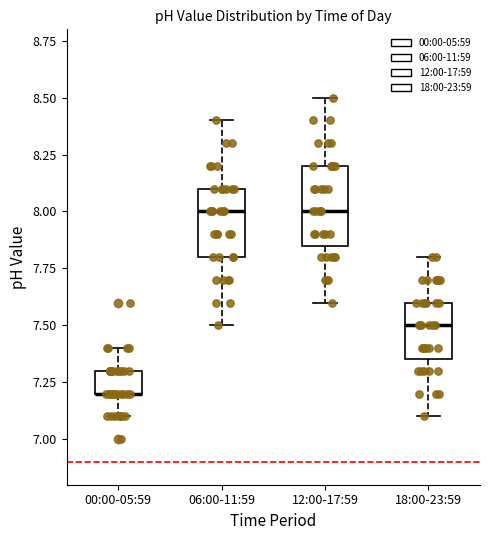

Reading left to right, transcribe this box plot: for each box, give where its median line is, the range the box spans, and where its two whiskers end, as read against the y-axis. The values are not printed on the chart, so give them approximately, as read against the axis.

00:00-05:59: median 7.20 (drawn on the box's lower edge), box 7.20 to 7.30, whiskers 7.10 to 7.40
06:00-11:59: median 8.00, box 7.80 to 8.10, whiskers 7.50 to 8.40
12:00-17:59: median 8.00, box 7.85 to 8.20, whiskers 7.60 to 8.50
18:00-23:59: median 7.50, box 7.35 to 7.60, whiskers 7.10 to 7.80